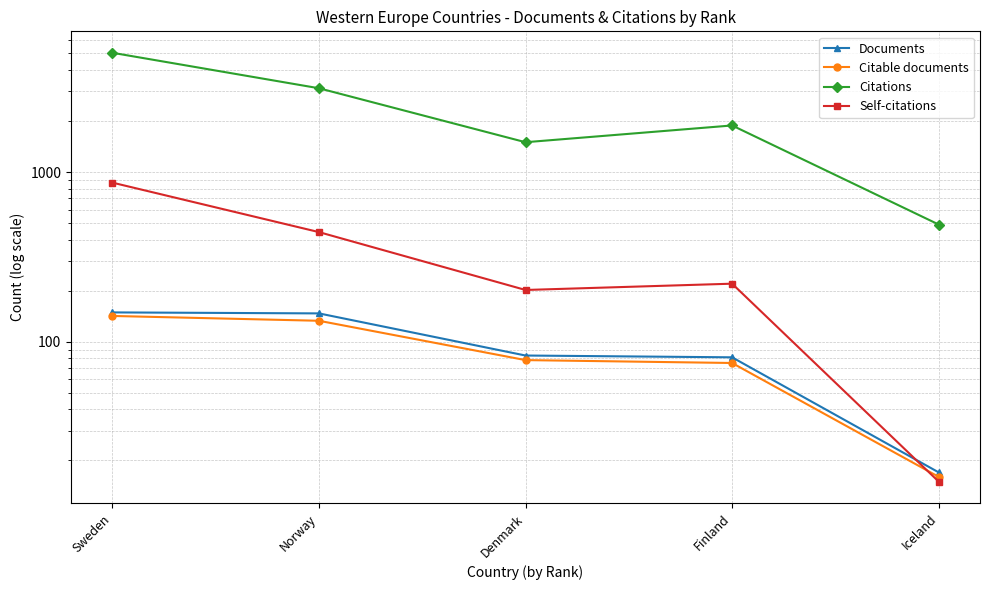

What is the average value of the Documents series?

95